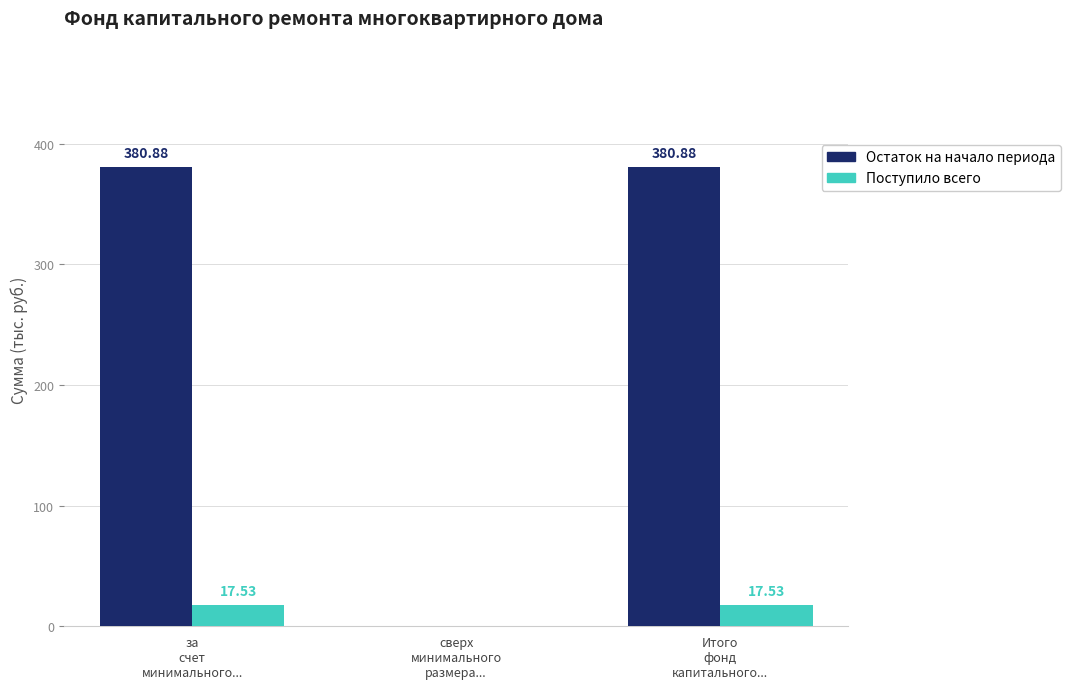

Which series has the largest total across all categories?

Остаток на начало периода